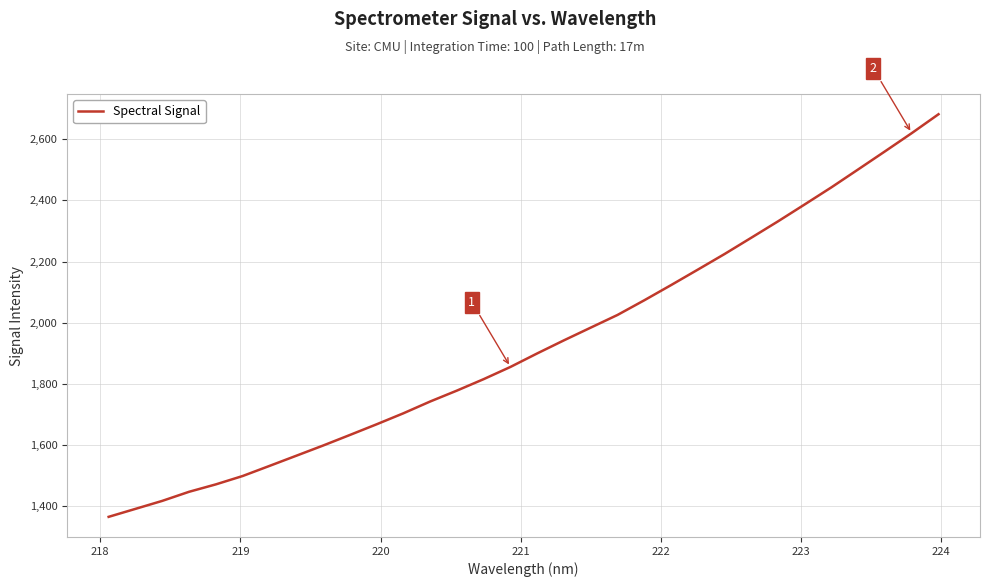

What is the minimum value shown in the chart?

1365.3